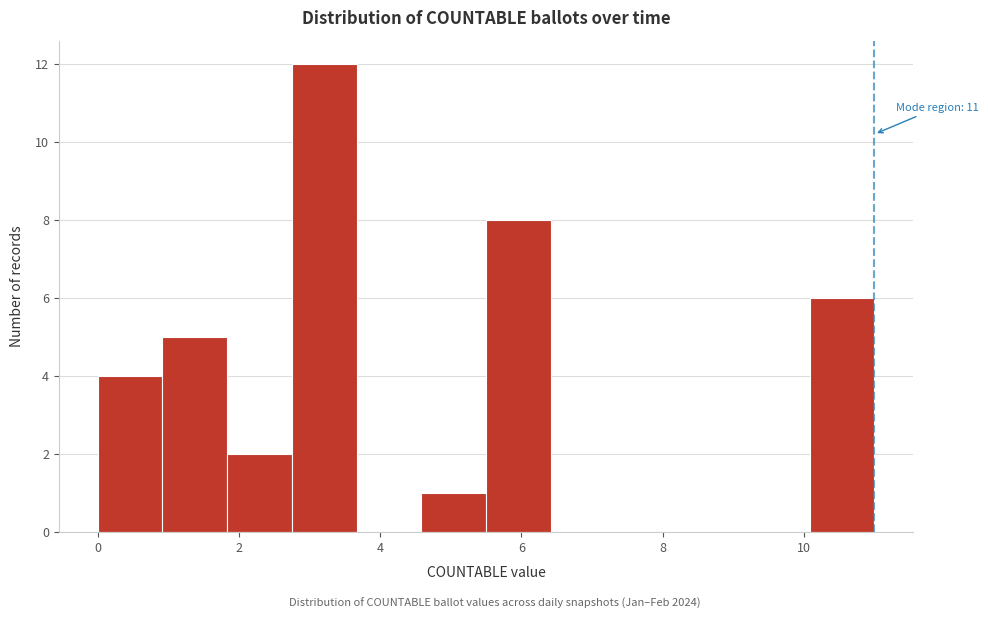

Over which range of the x-axis is the bar tallest?

2.8 to 3.6